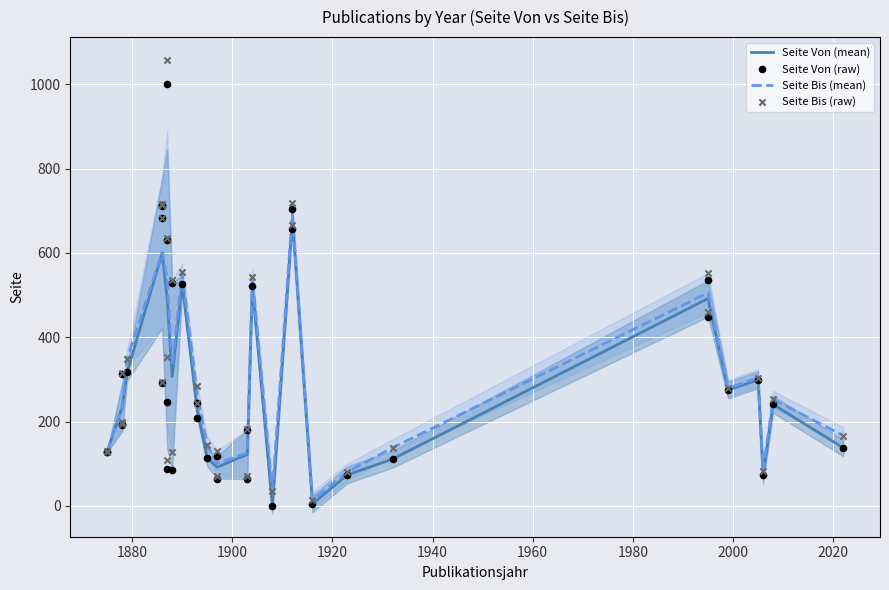

Which series reaches the minimum Y coordinate?

Seite Von